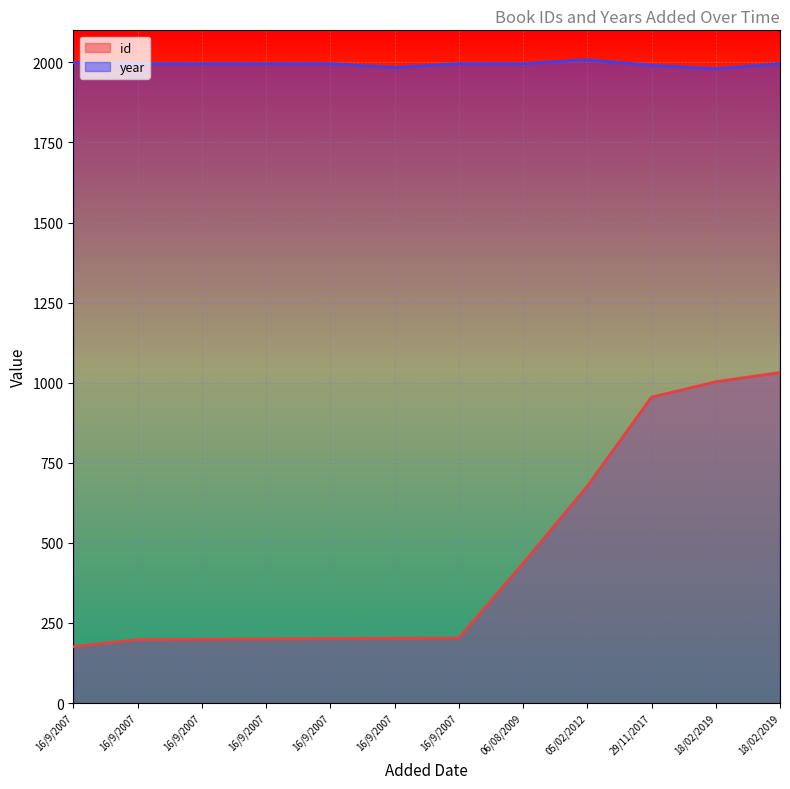

What is the label of the 1st point from the left?

16/9/2007